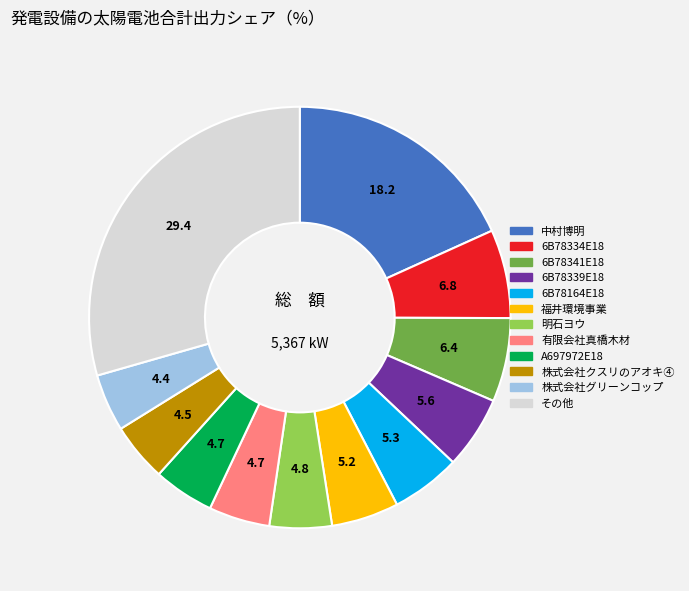

Which slice is the largest?

その他